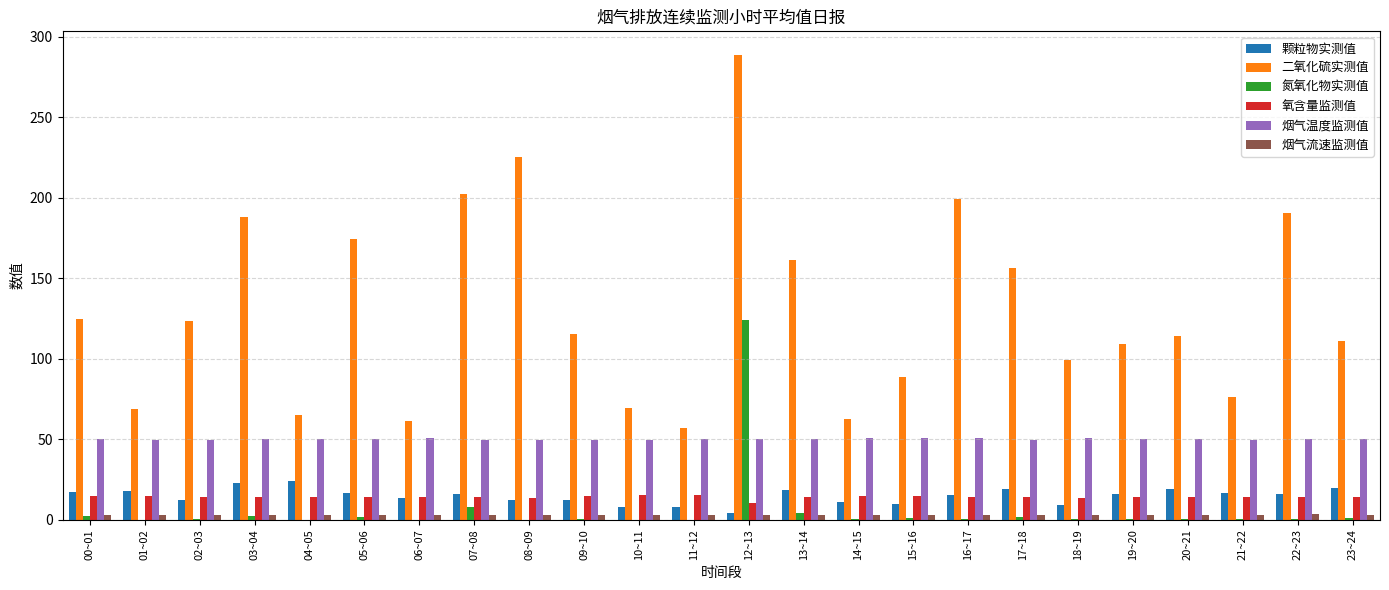

At which category is the sum across all series the highest?

12~13